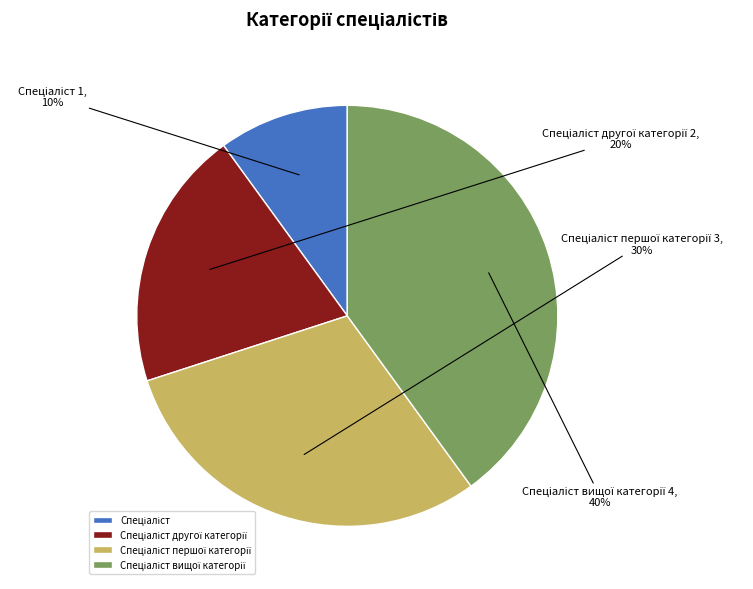

Count the number of slices in the pie.

4